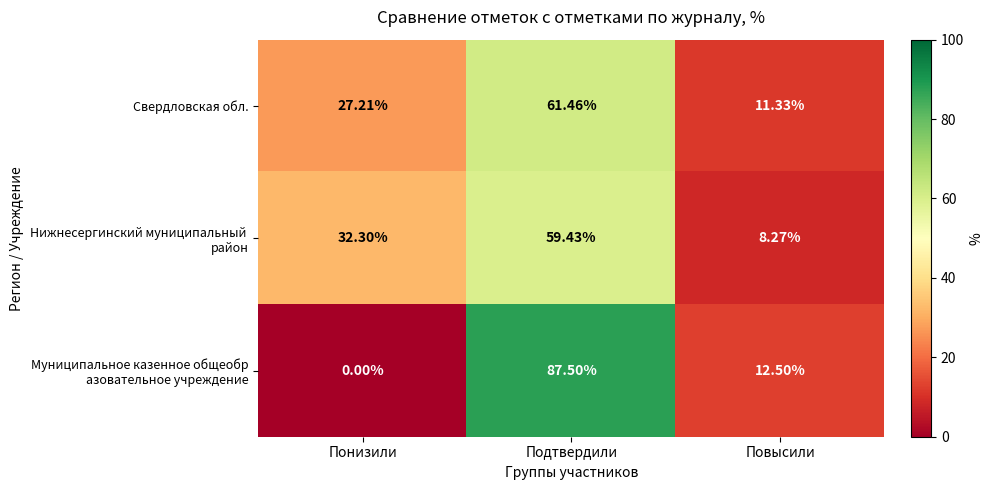

Where is Свердловская обл. nearest to the value 36?

Понизили